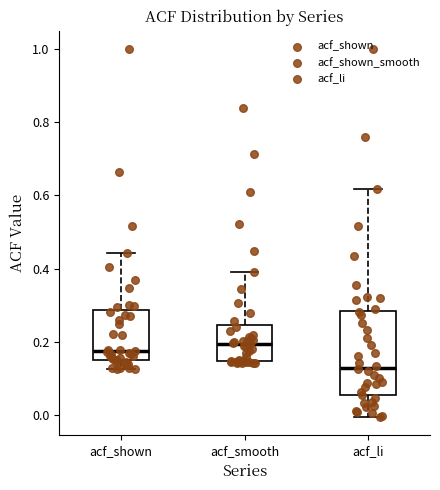

Where does the upper whisker of the box for acf_smooth end on the y-axis? The values are not printed on the chart, so give them approximately, as read against the axis.

0.40